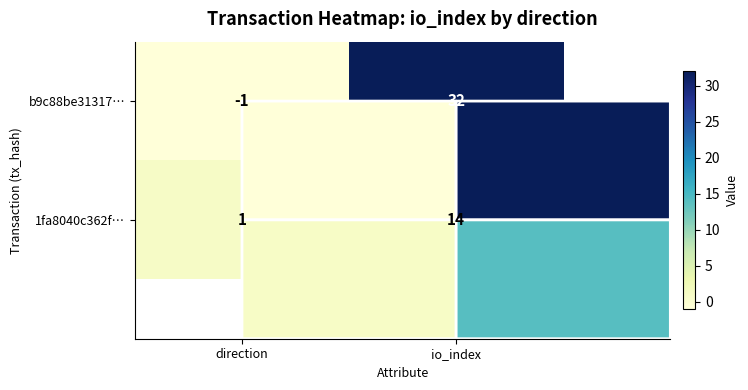

At how many categories does at least one series exceed 30?

1